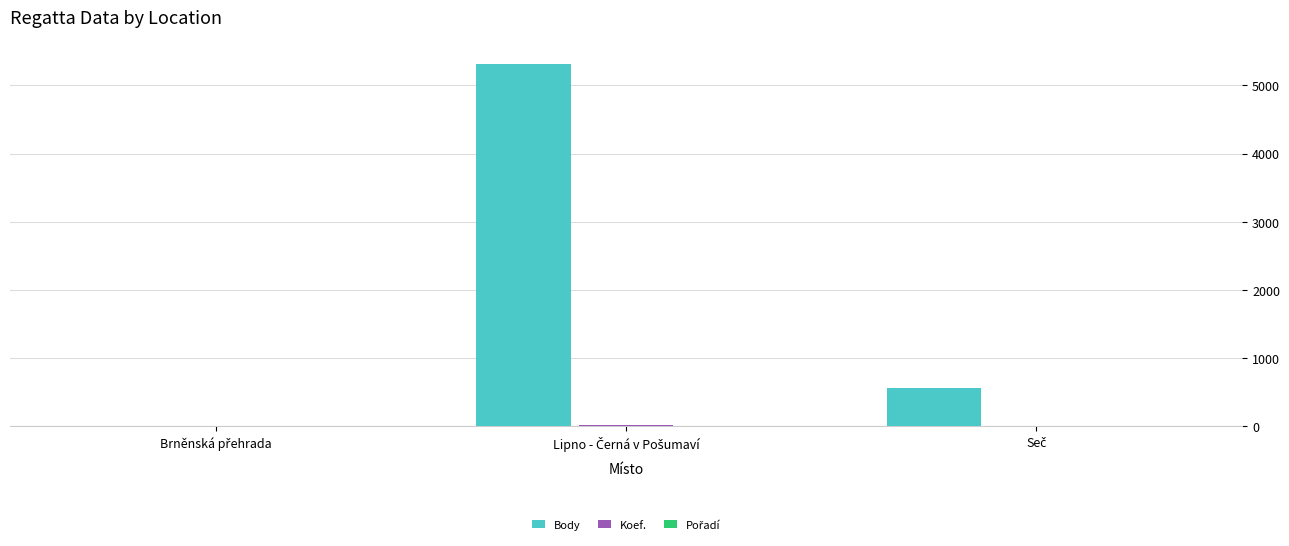

Which series has the largest total across all categories?

Body